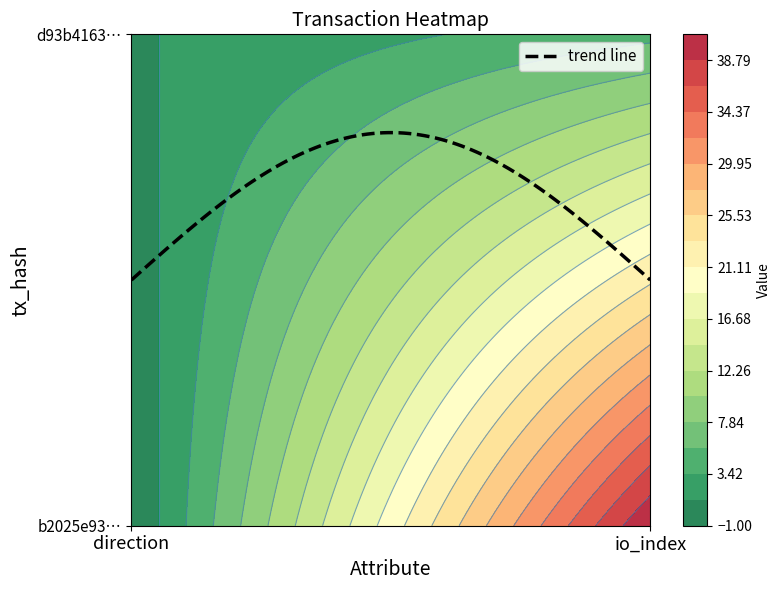

What is the total value across all series at io_index?

46